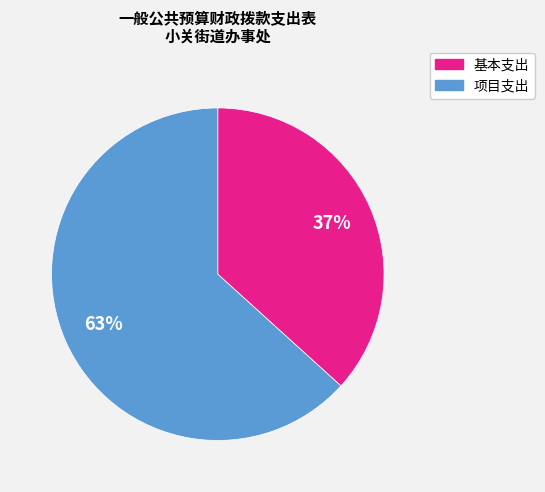

The 基本支出 slice represents 28% of the pie. True or false?

False